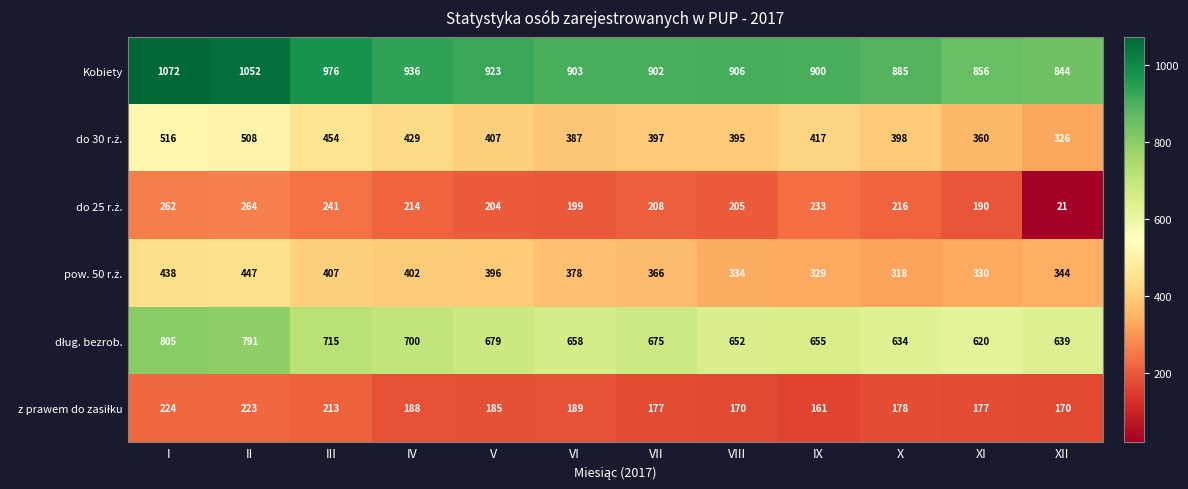

The value of Kobiety at VI is 903. True or false?

True